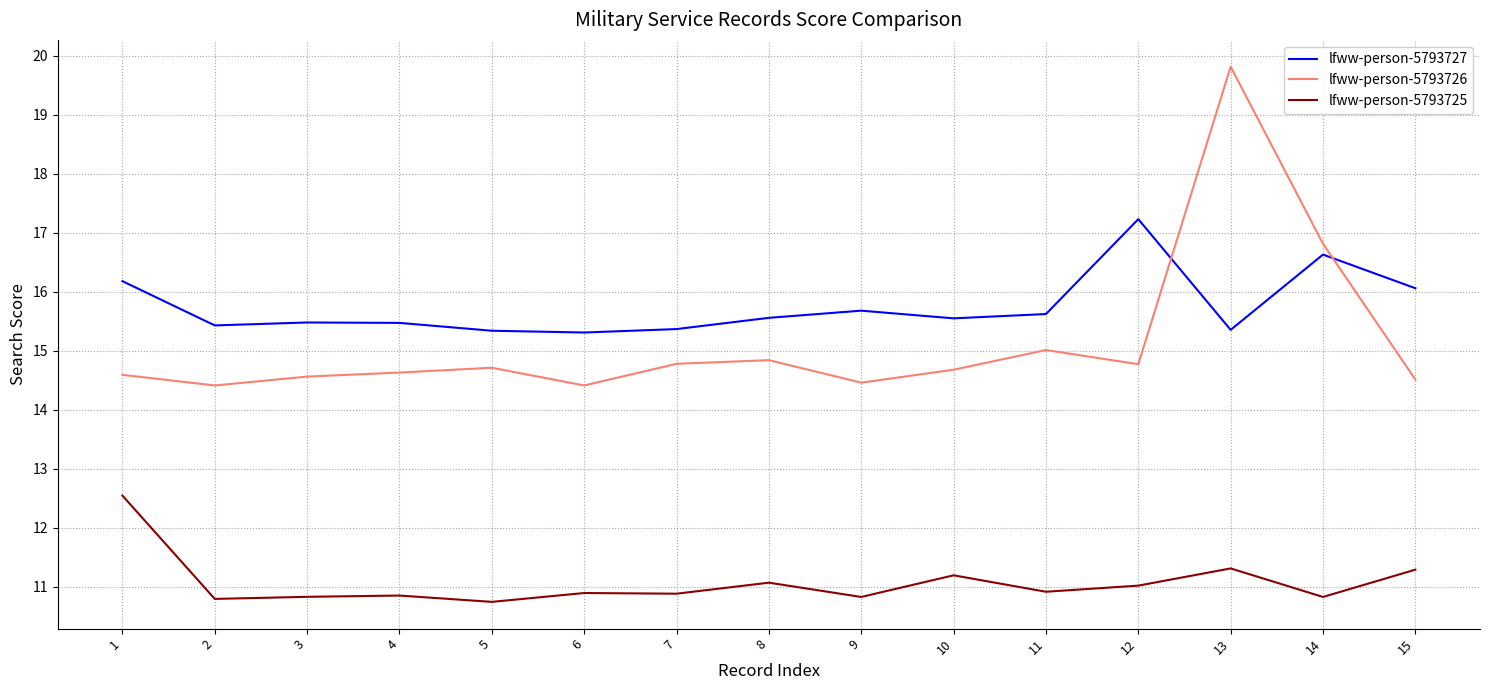

True or false: lfww-person-5793727 has a value of 23.6 at 4.

False